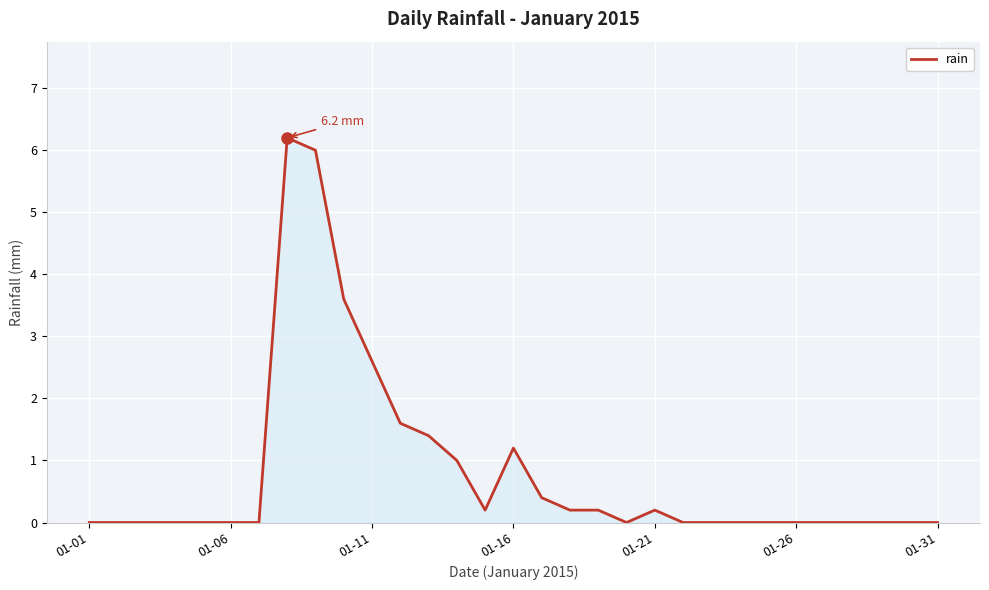

What is the maximum value shown in the chart?

6.2